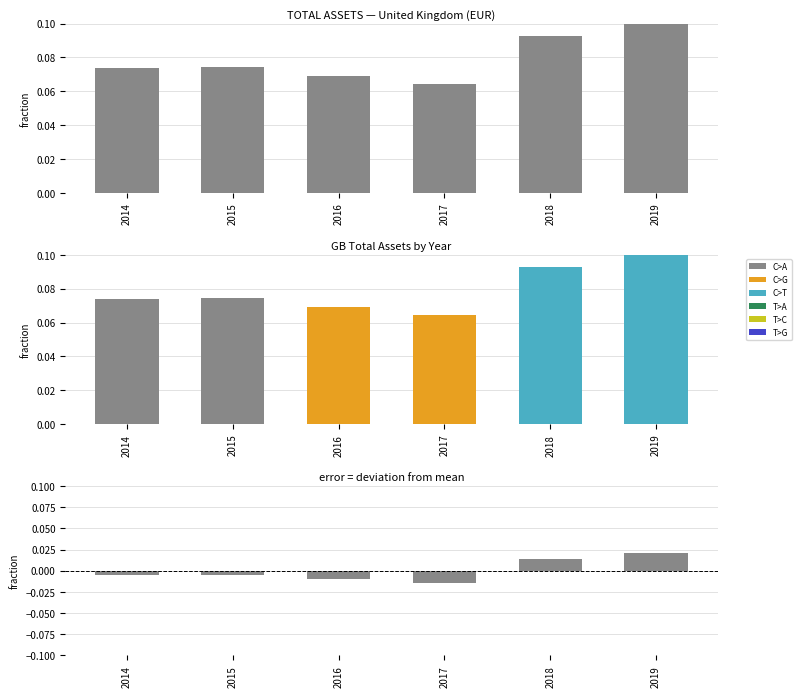

List the labels in order of value, largest first.

2019, 2018, 2015, 2014, 2016, 2017